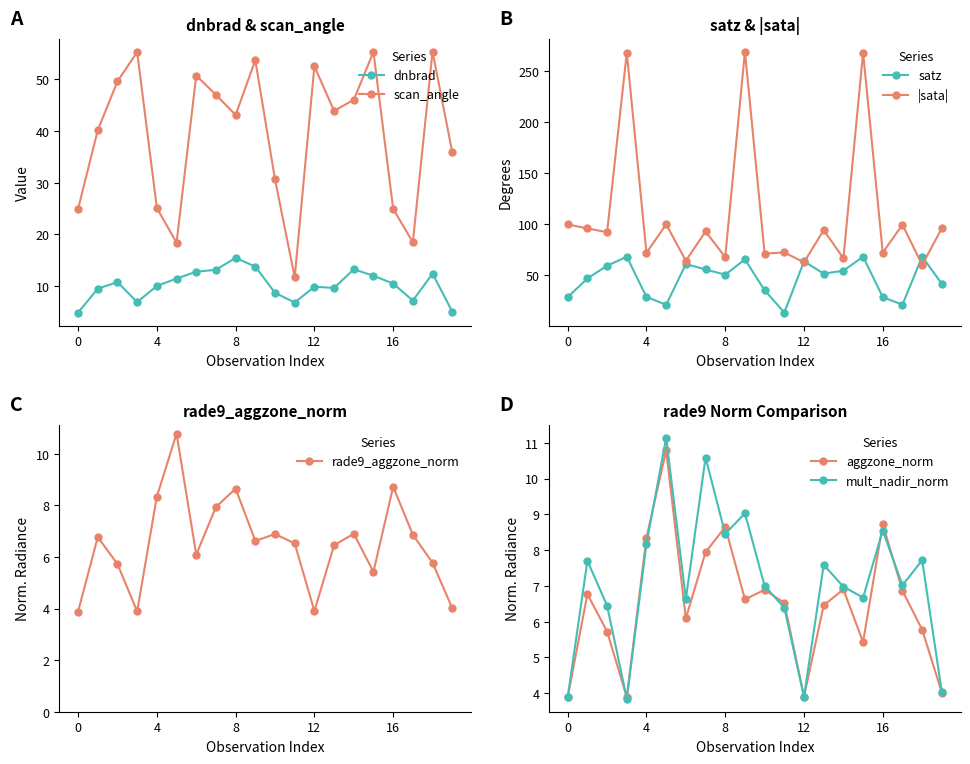

True or false: satz and rade9_aggzone_norm cross at least once.

False